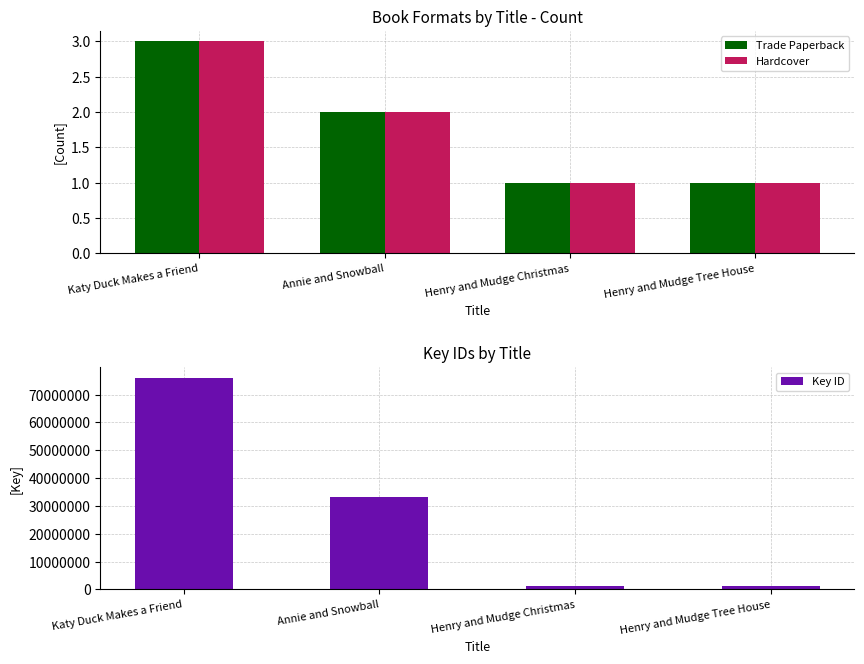

The value of Trade Paperback at Henry and Mudge Tree House is 1. True or false?

True